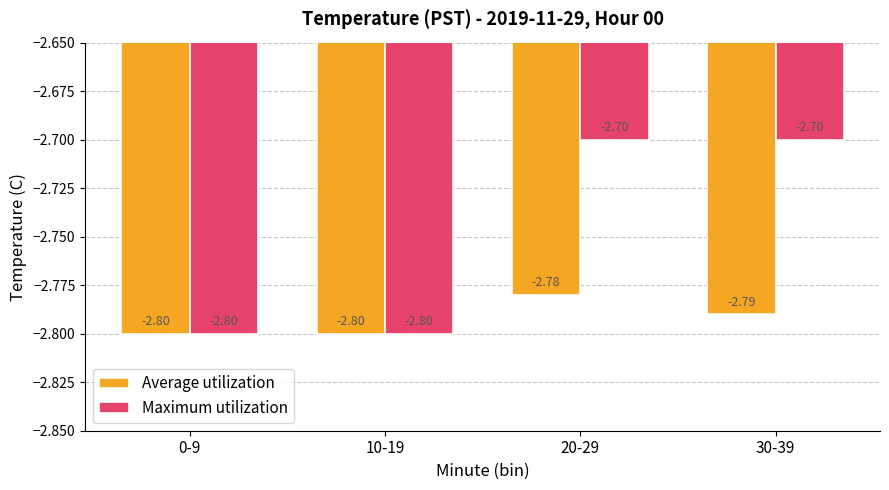

The Average utilization series shows -1.5 at 20-29. True or false?

False